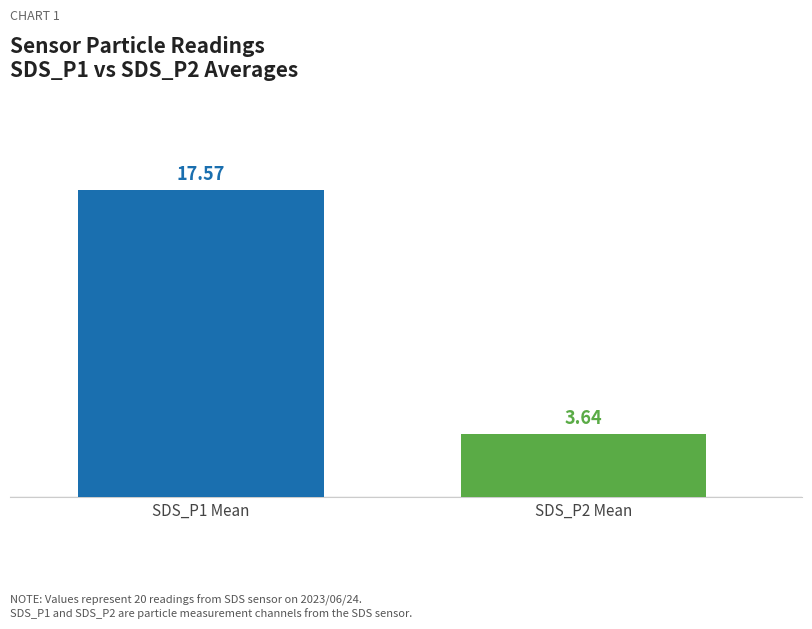

Does the chart contain any negative values?

No